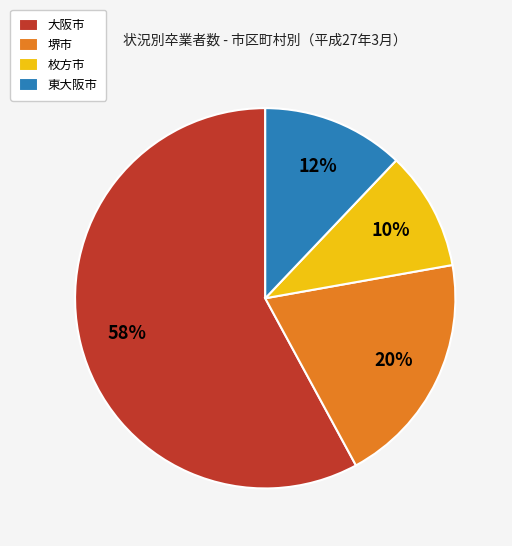

To the nearest percent, what percentage of the pie is 東大阪市?

12%